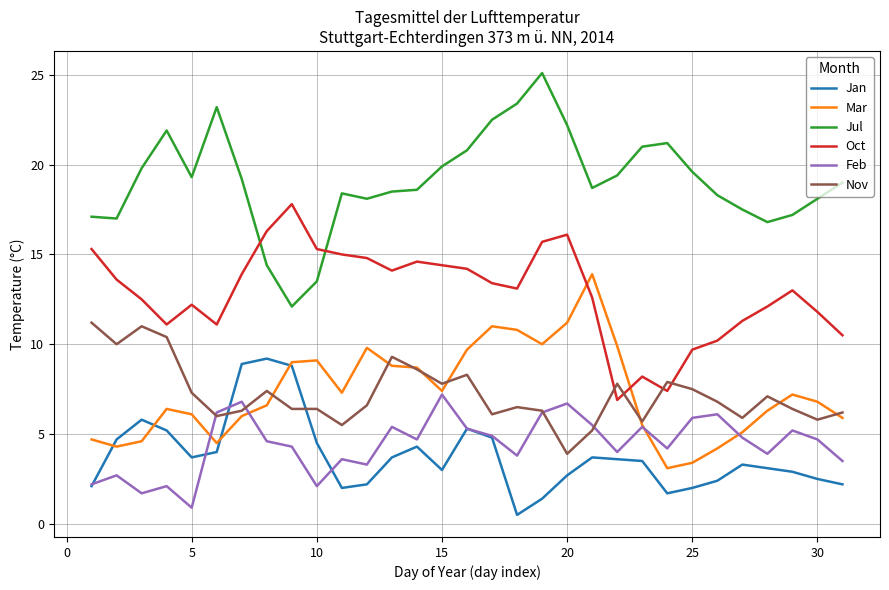

Does the chart have visible grid lines?

Yes